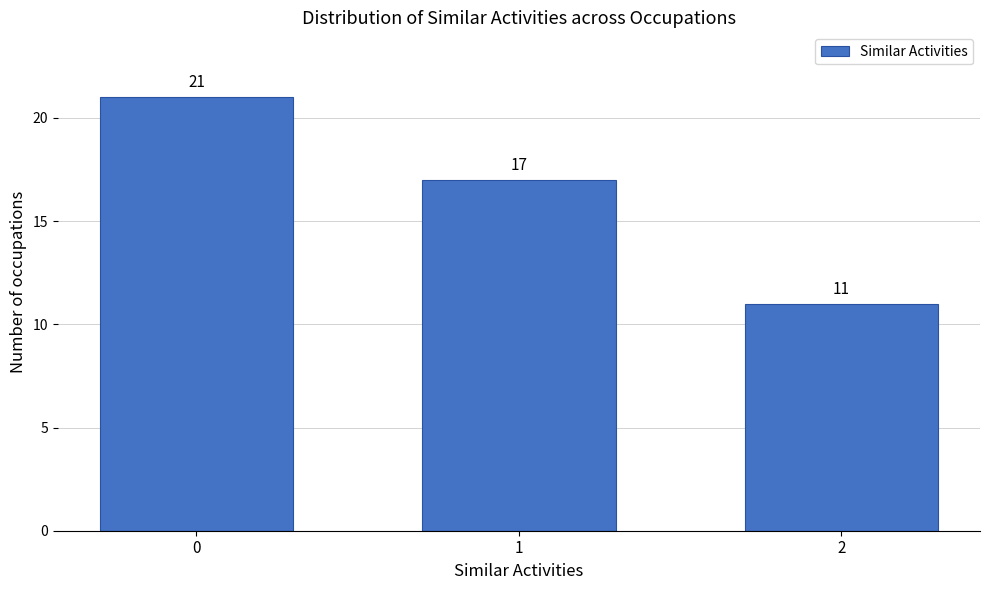

Reading left to right, extract all data points from this chart.

21	17	11